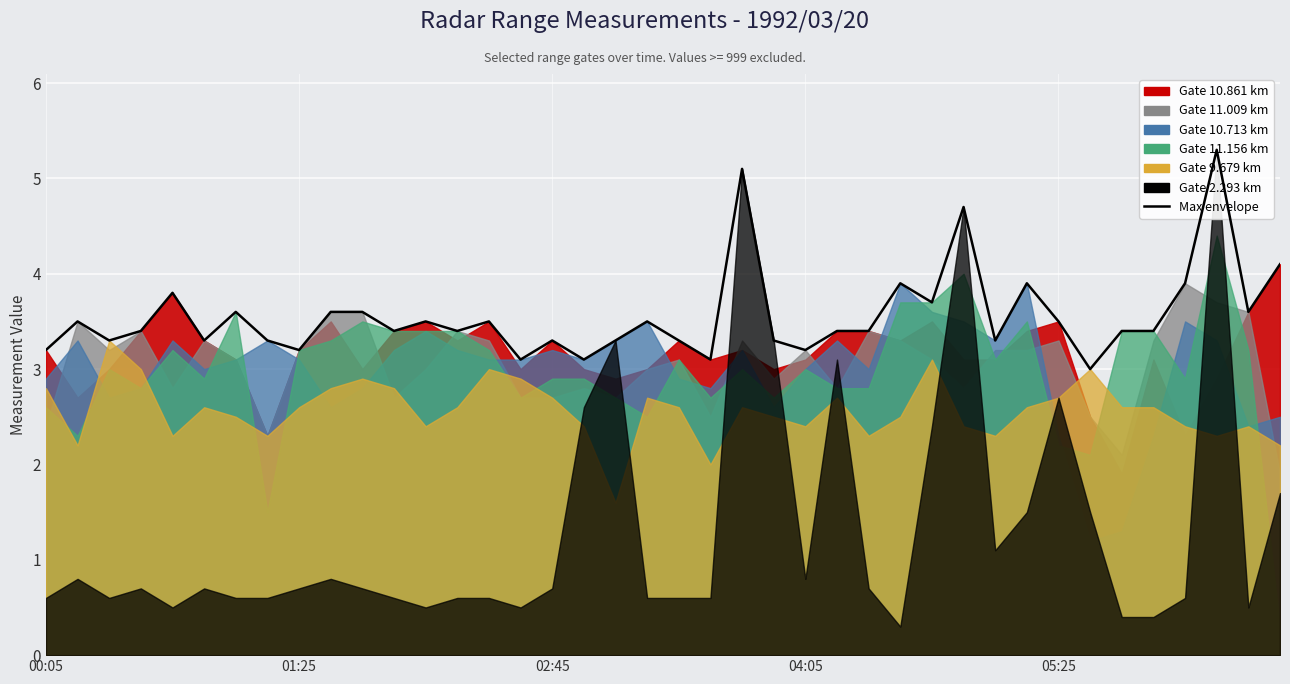

Rank the categories by value from lowest to highest.

33, 15, 17, 21, 00:05, 8, 24, 02:45, 5, 7, 16, 18, 20, 23, 30, 04:05, 11, 13, 25, 26, 34, 35, 01:25, 12, 14, 19, 32, 6, 9, 10, 38, 28, 05:25, 27, 31, 36, 39, 29, 22, 37